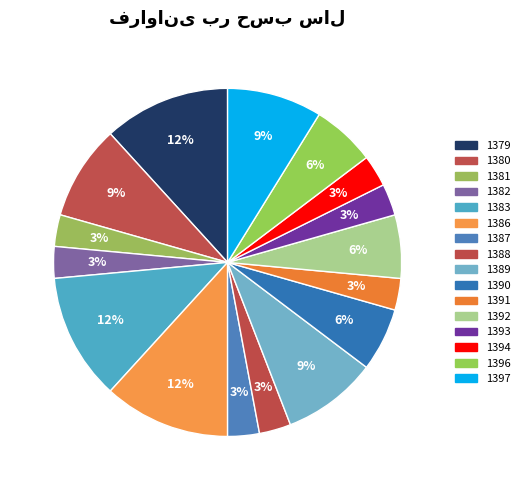

Between 1393 and 1396, which is larger?

1396